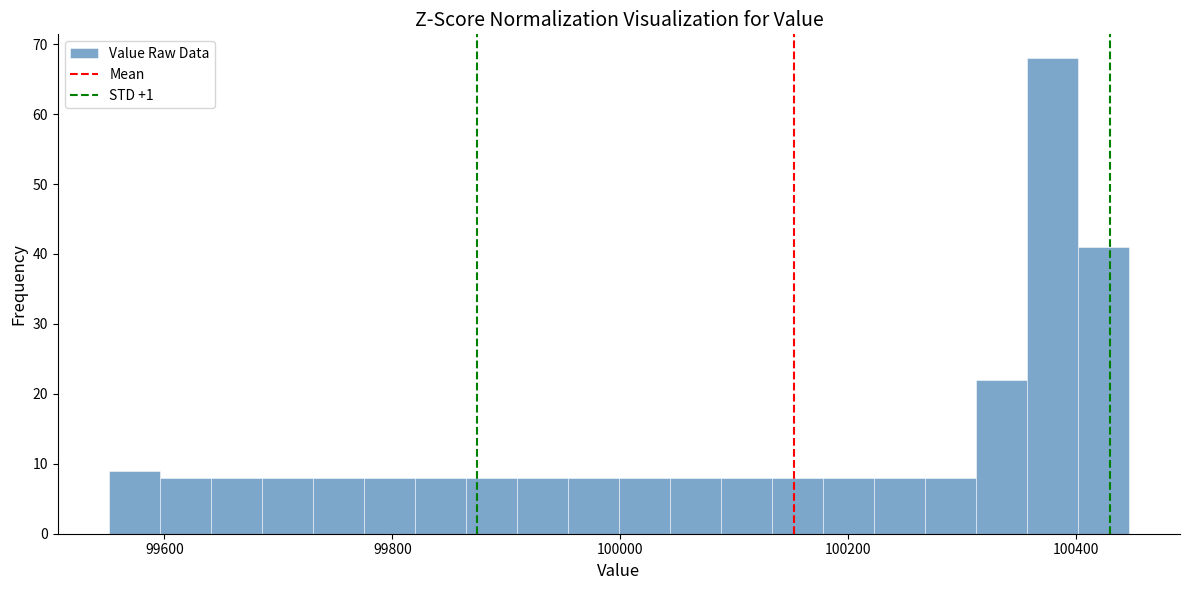

Read against the x-axis, roughly where is the centre of the tallest bar?

100380